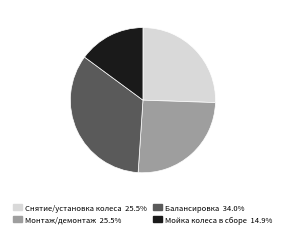

Do Монтаж/демонтаж 25.5% and Балансировка 34.0% together represent more than half of the pie?

Yes